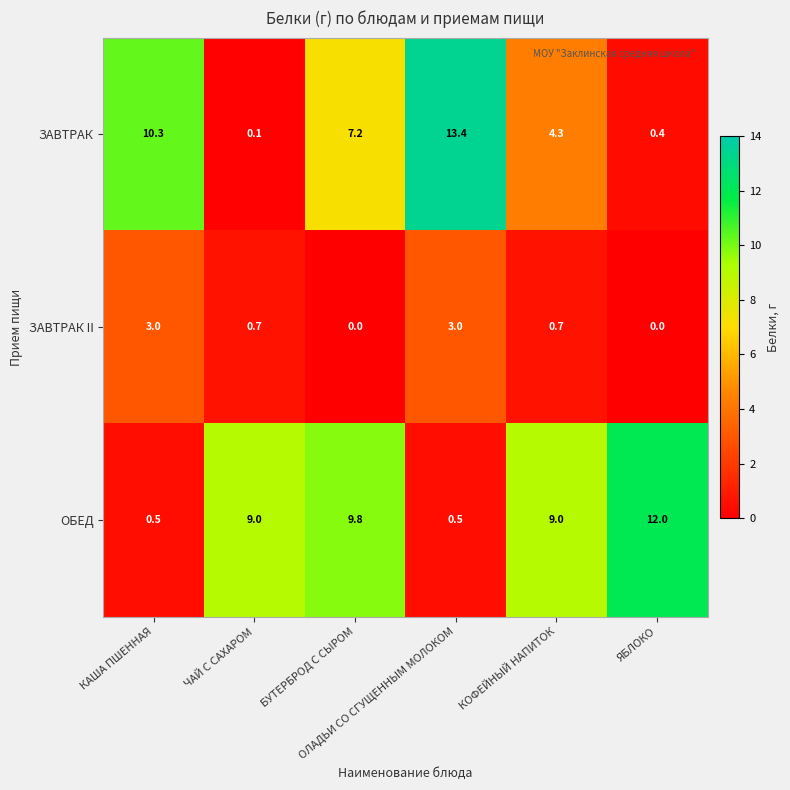

Which series has the widest spread of values?

ЗАВТРАК